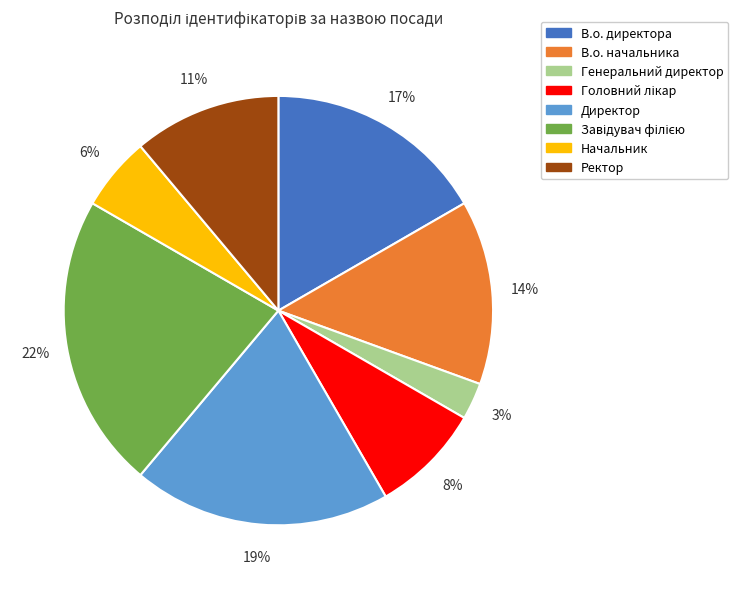

Combined, do Генеральний директор and Ректор account for over 50%?

No